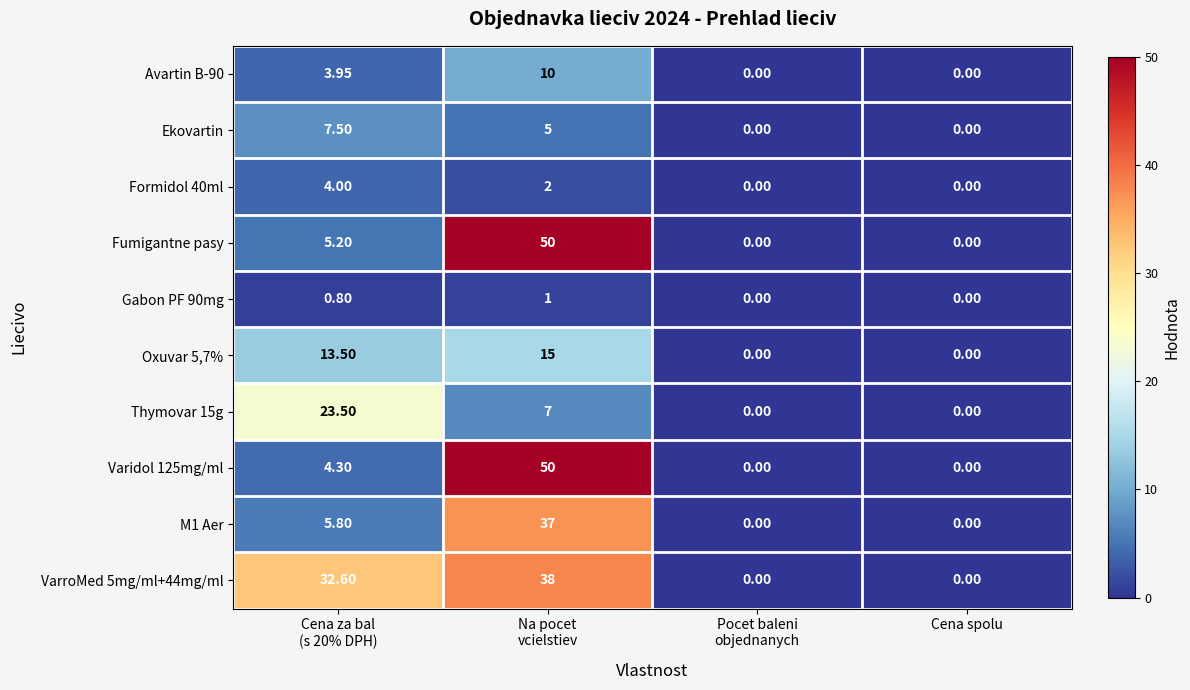

How many data points in M1 Aer are above 5?

2